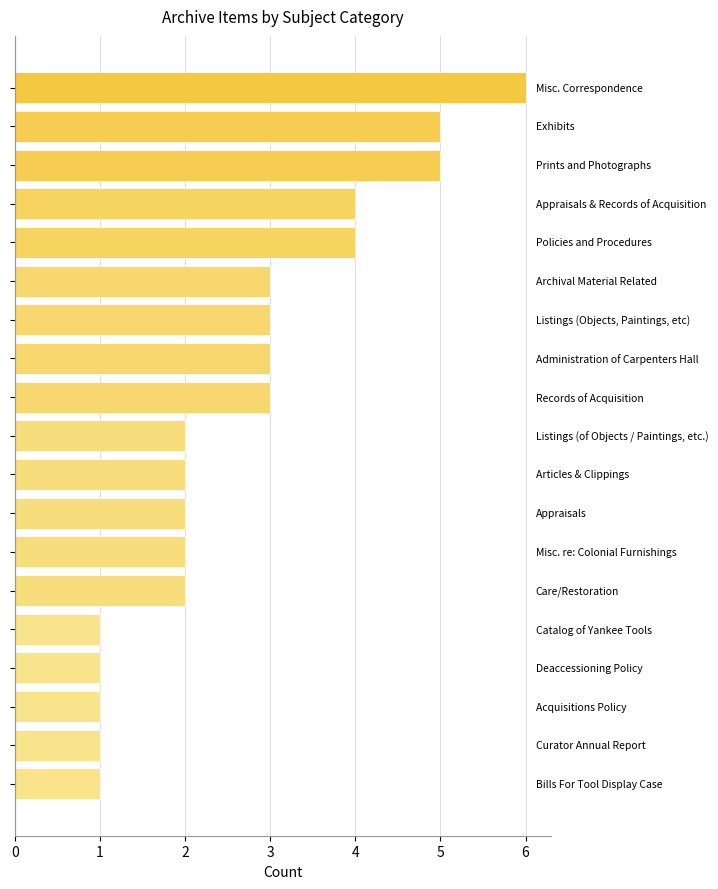

What is the greatest value displayed?

6